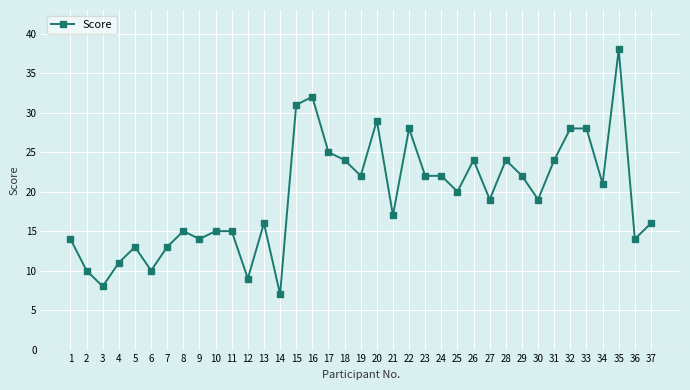

True or false: the data shows 11 at 3.

False